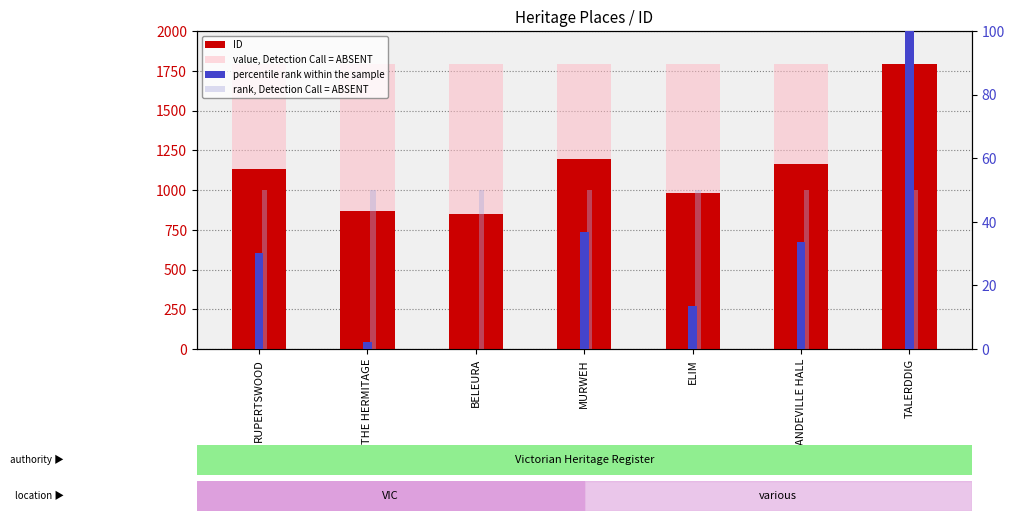

List the series in order of their peak value, highest first.

ID, value, Detection Call = ABSENT, percentile rank within the sample, rank, Detection Call = ABSENT